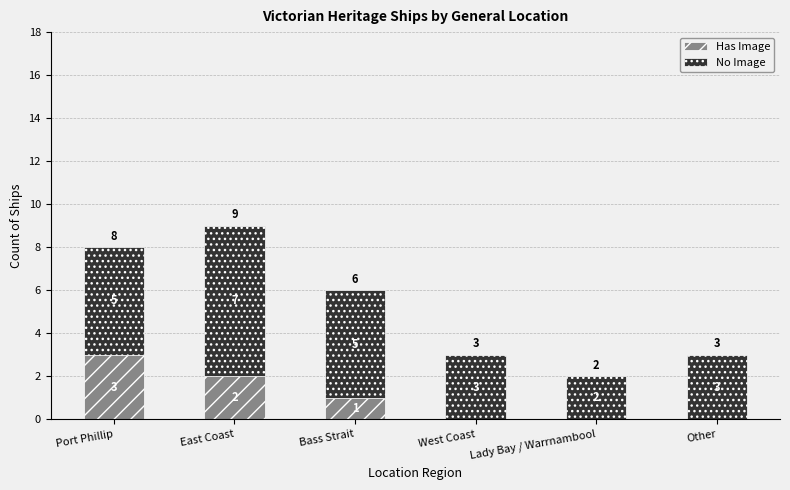

Count the number of data series in this chart.

2